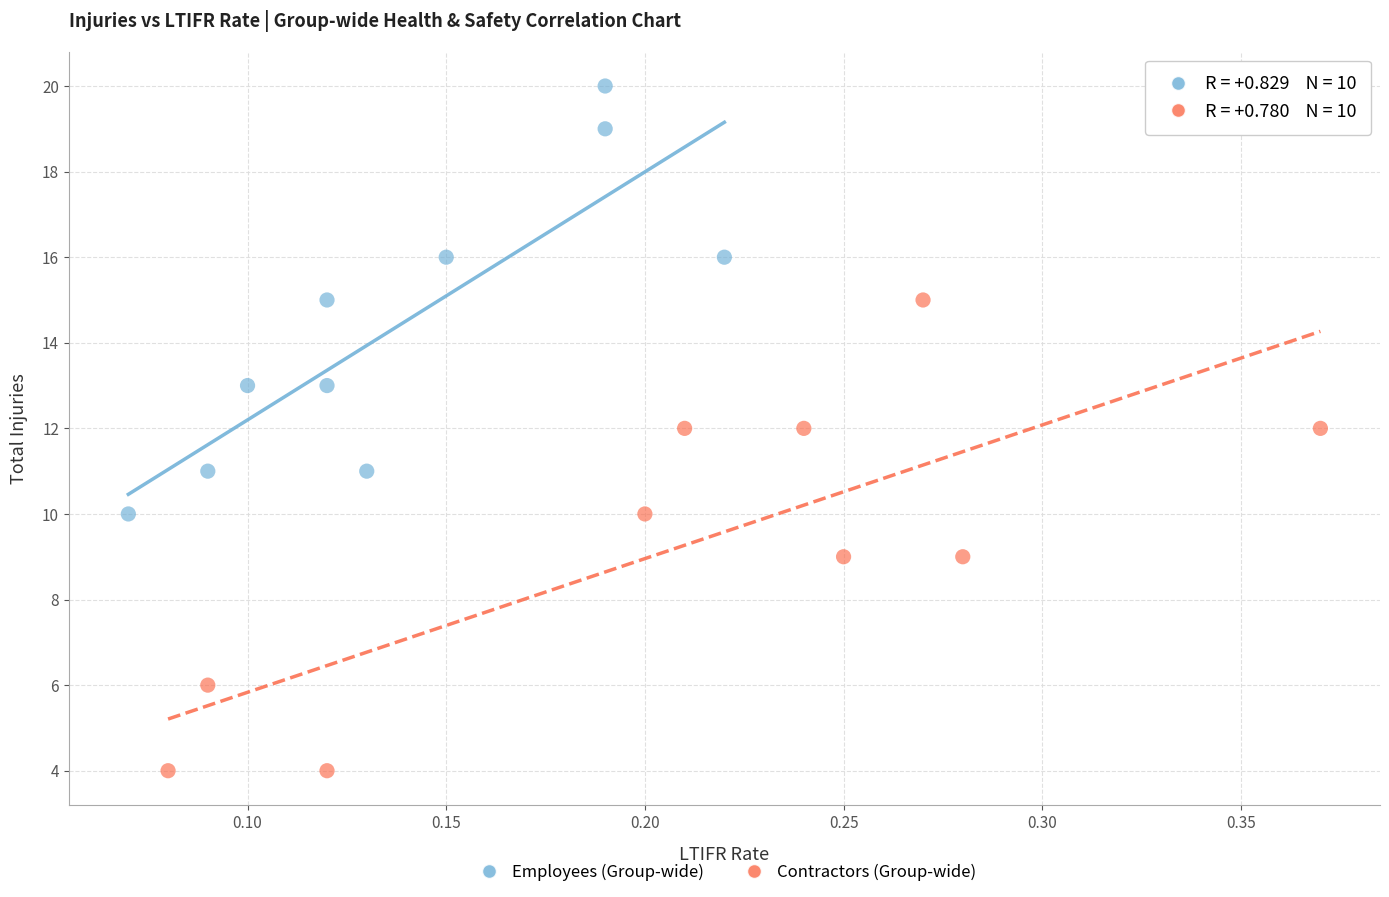

Which series has the widest spread of Y values?

Contractors (Group-wide)